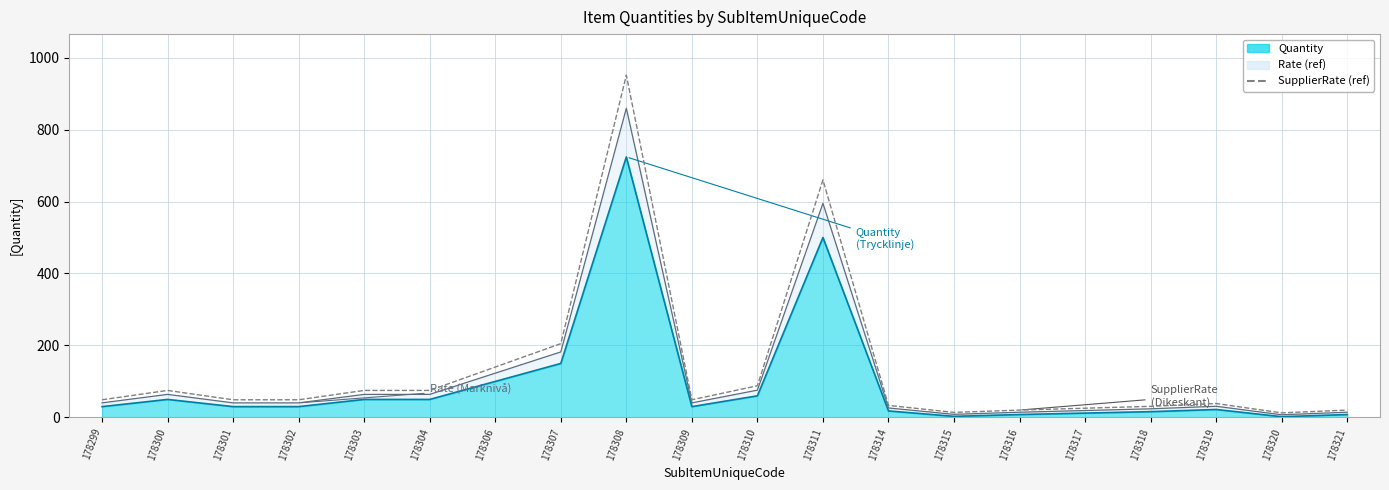

What is the value of the 3rd point from the left?

49.0